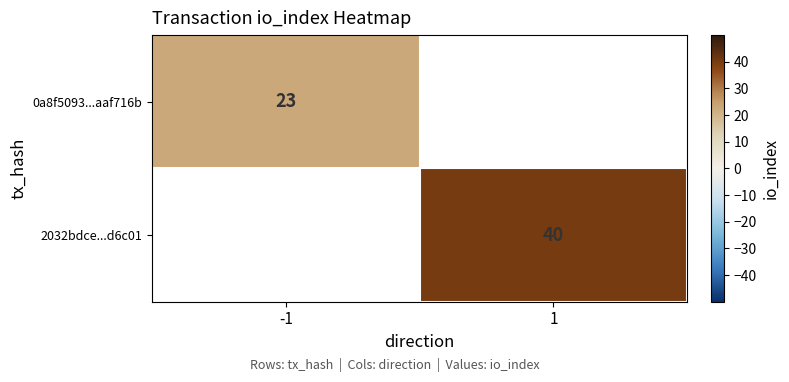

Is the value of 0a8f5093...aaf716b at -1 greater than the value of 2032bdce...d6c01 at 1?

No